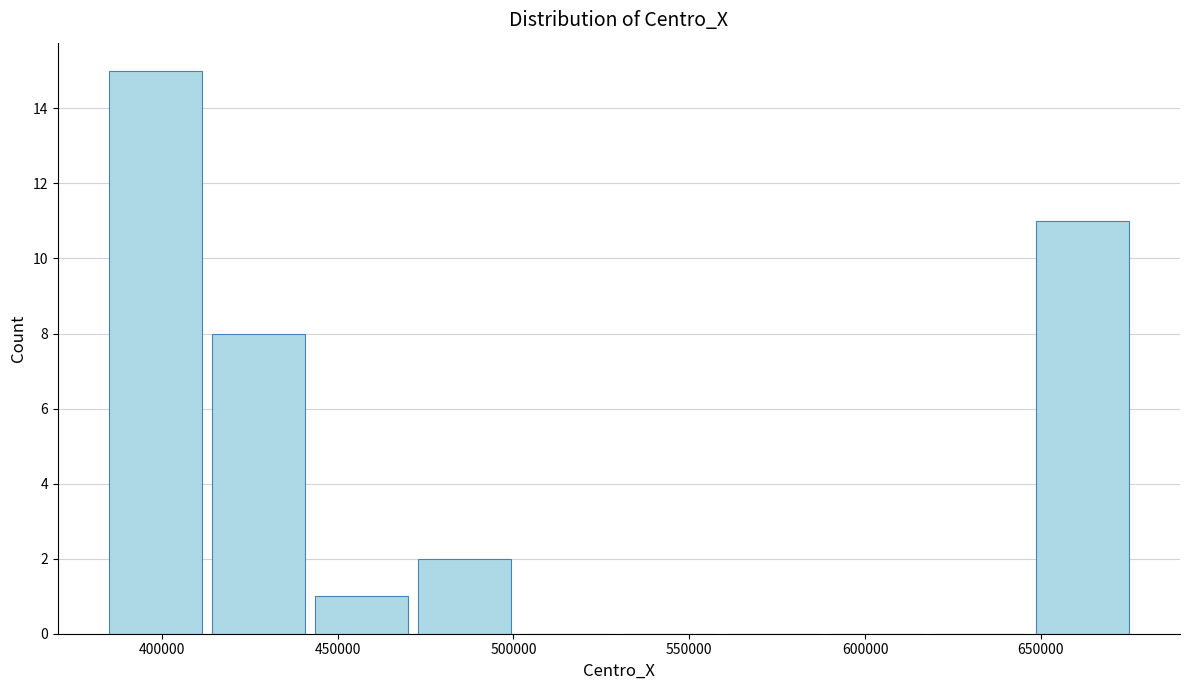

Reading left to right, transcribe this chart: for each bar, give the range it covers on the x-axis and its height. Neither the bar edges nor the heights are printed on the chart, so give them approximately, as read against the axes.

385000 to 415000: 15
415000 to 440000: 8
440000 to 470000: 1
470000 to 500000: 2
500000 to 530000: 0
530000 to 560000: 0
560000 to 590000: 0
590000 to 620000: 0
620000 to 645000: 0
645000 to 675000: 11